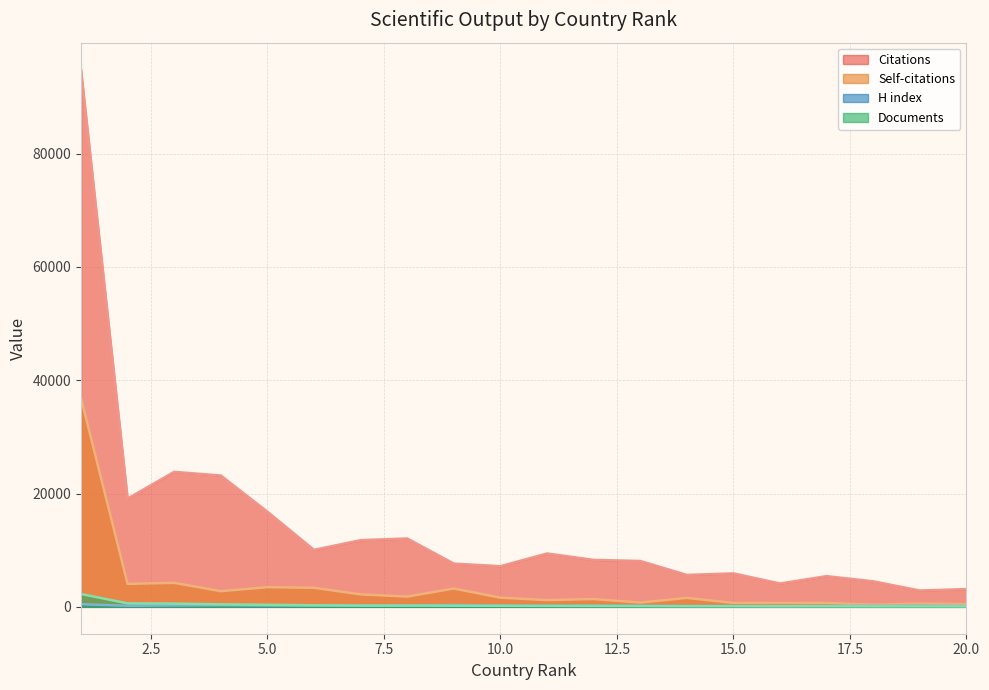

At how many categories does at least one series exceed 747?

20